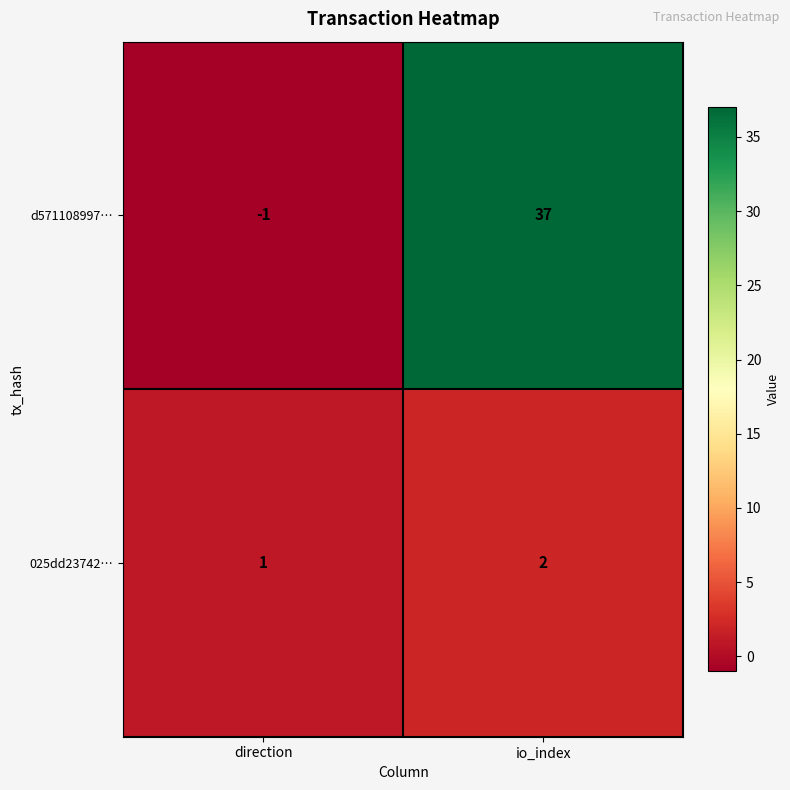

What is the total value across all series at io_index?

39